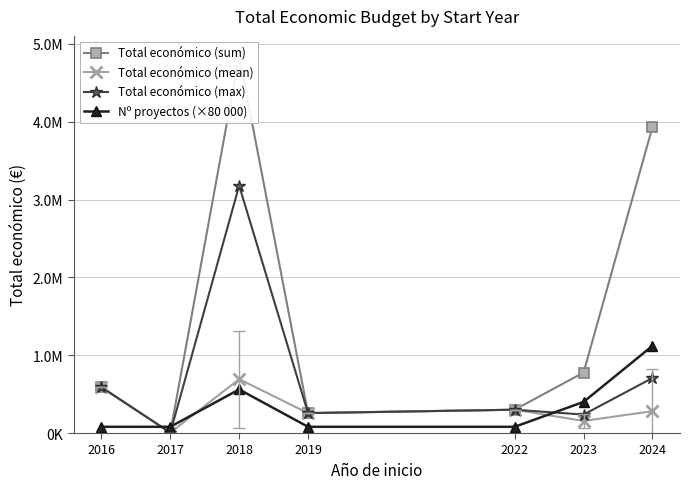

How many data points in Total económico (mean) are above 280833?

4